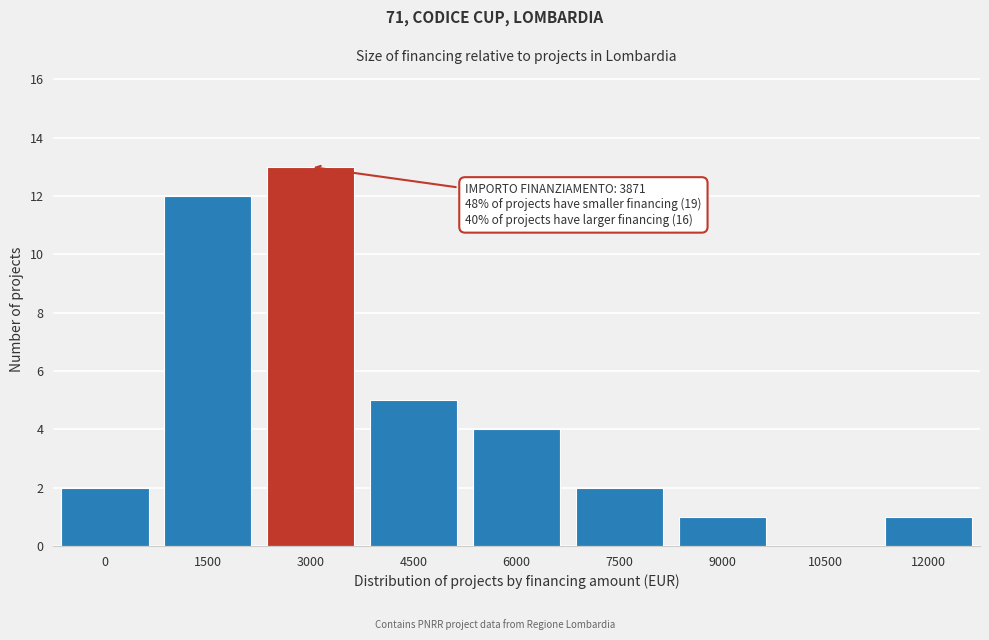

Reading left to right, list all the values displayed in this chart.

0=2	1500=12	3000=13	4500=5	6000=4	7500=2	9000=1	10500=0	12000=1